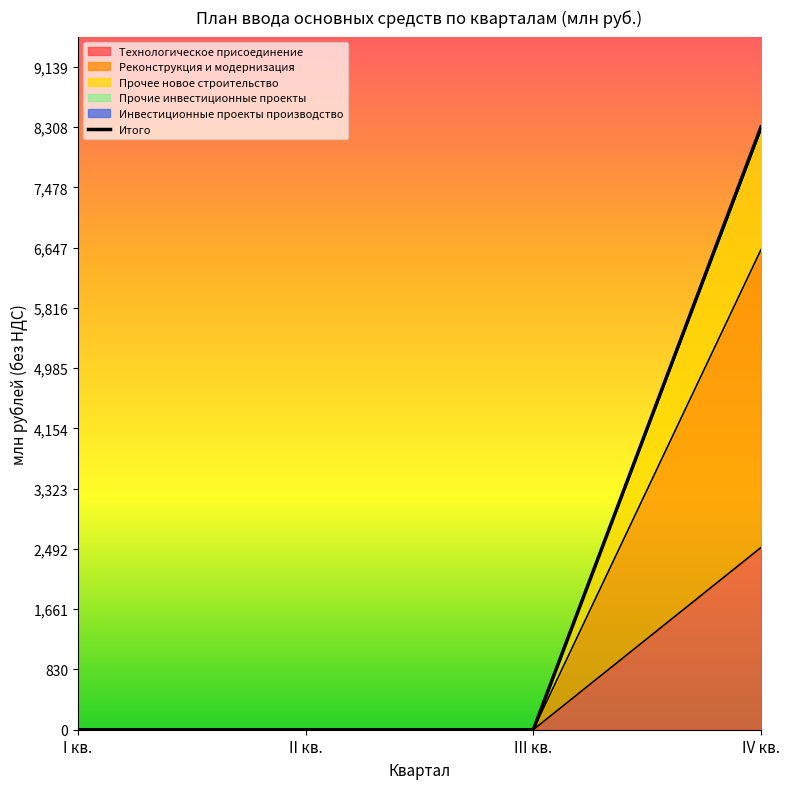

What is the sum of the values at IV кв. and I кв.?

8309.0